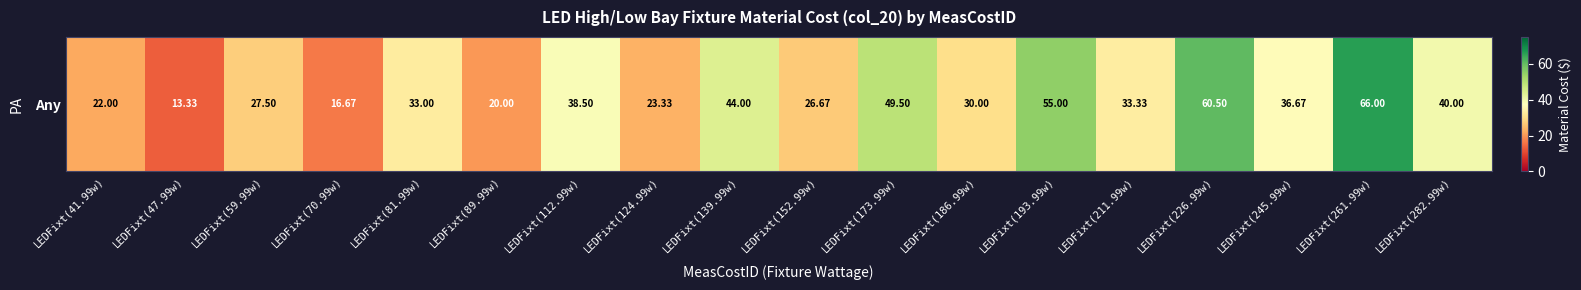

What is the difference between the maximum and minimum values?

52.7